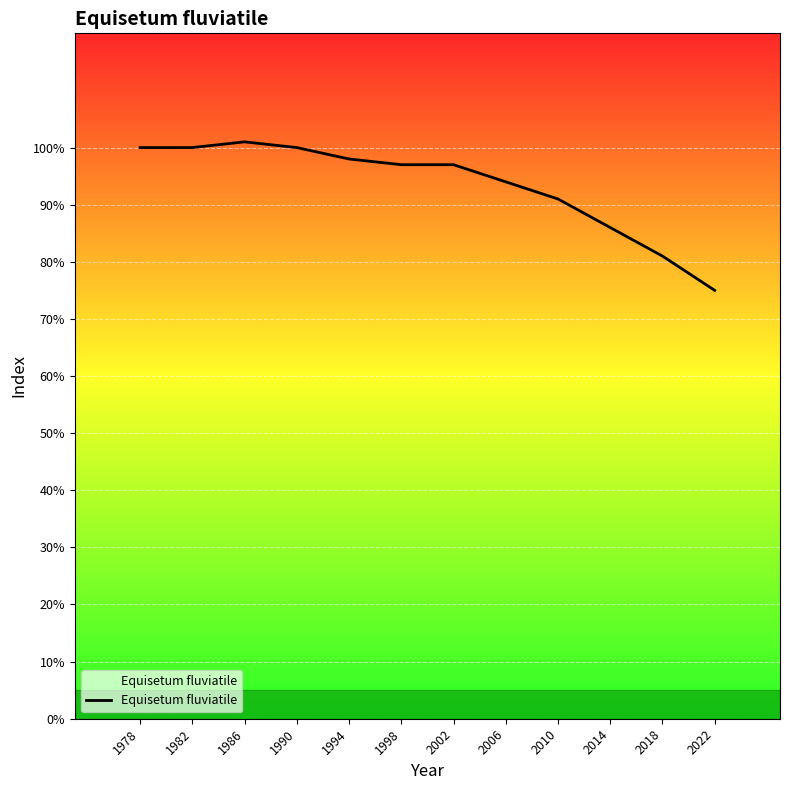

Which has a higher value, 2022 or 1998?

1998